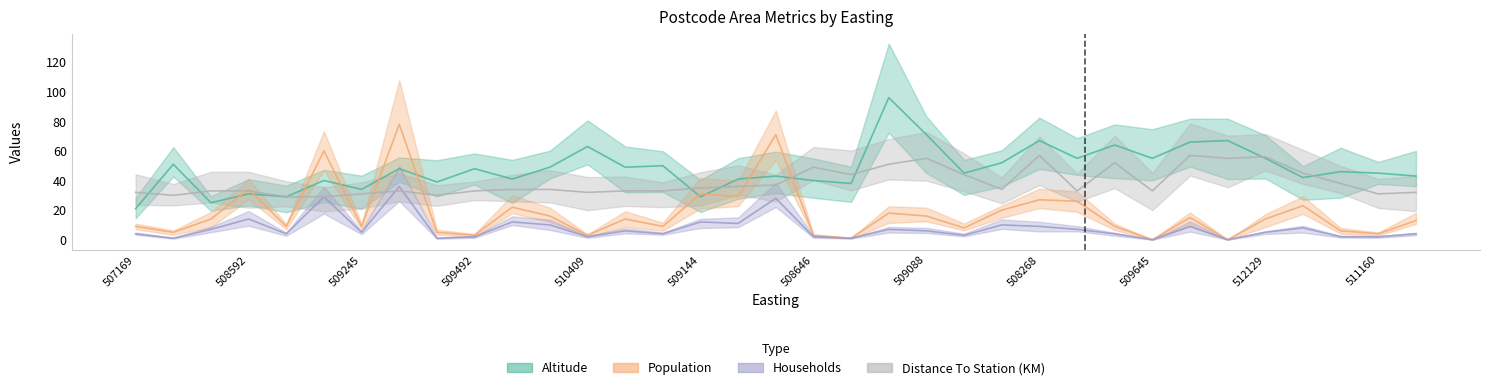

At which label does Distance To Station (KM) first exceed 34?

509144